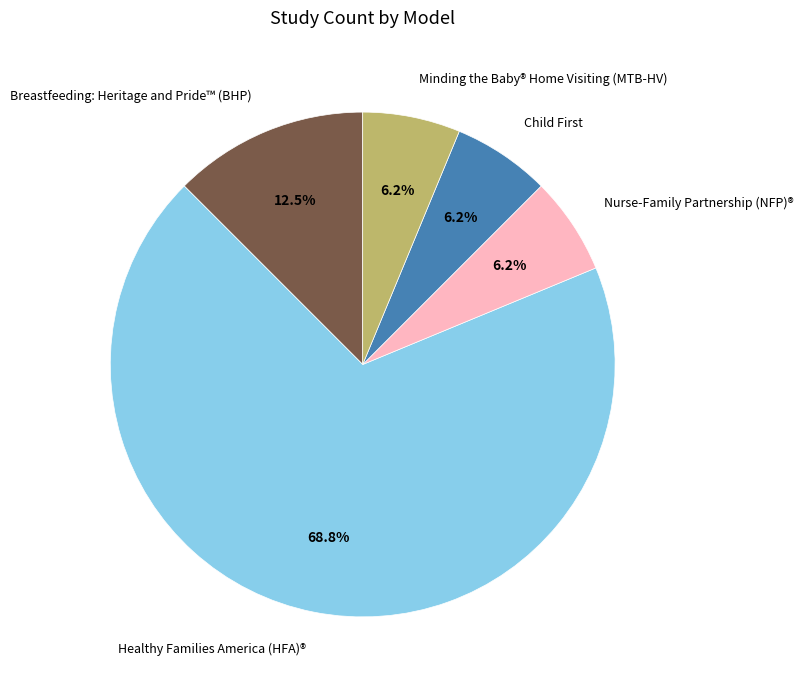

What is the largest slice in the pie chart?

Healthy Families America (HFA)®